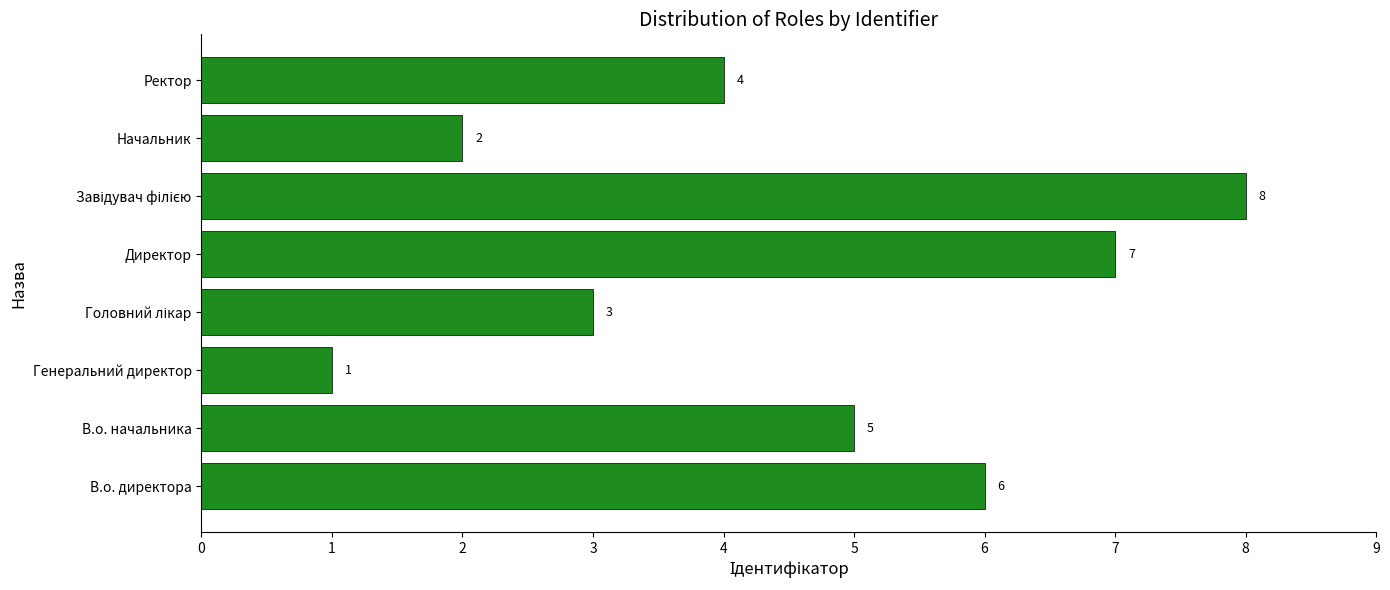

True or false: the data shows 3 at Начальник.

False